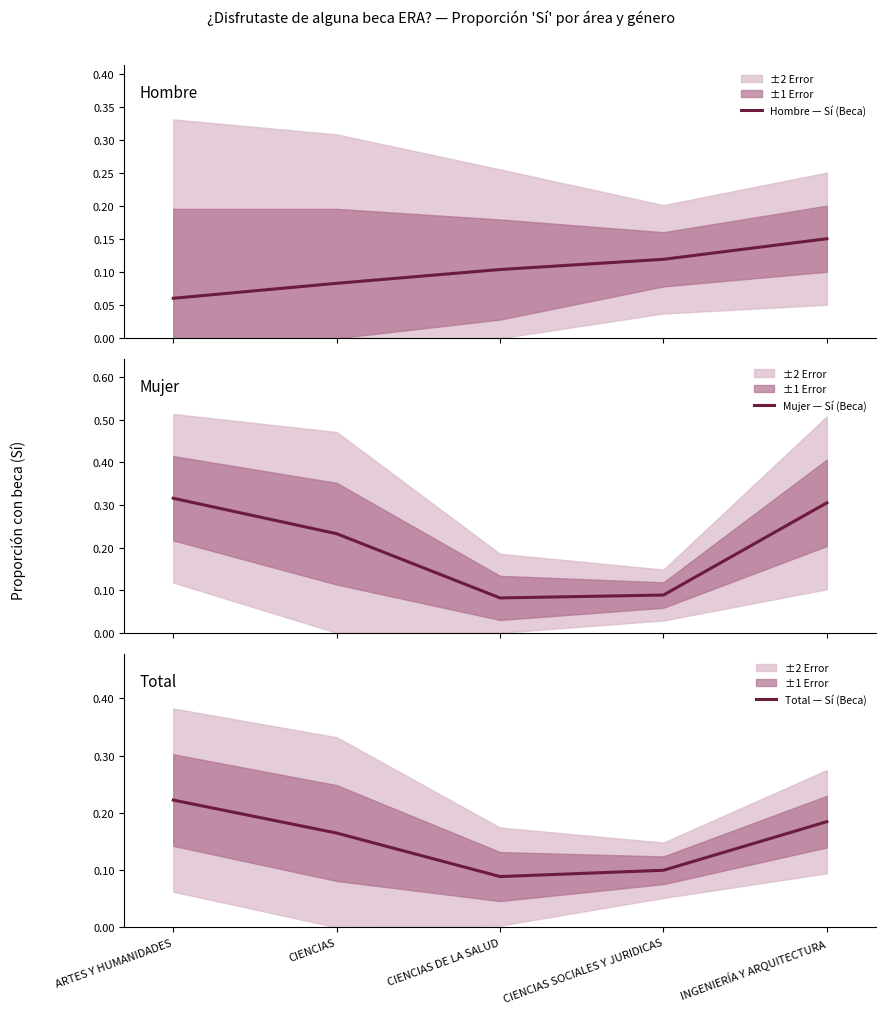

Between CIENCIAS DE LA SALUD and CIENCIAS SOCIALES Y JURIDICAS, which series saw the biggest shift?

Hombre — Sí (Beca)